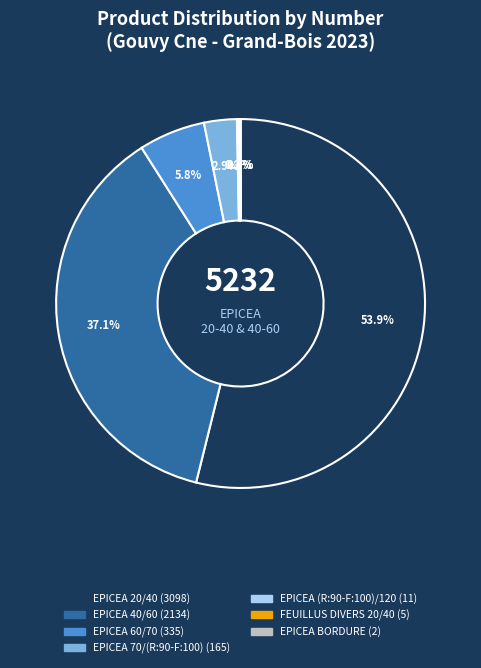

To the nearest percent, what is the average slice percentage?

14%